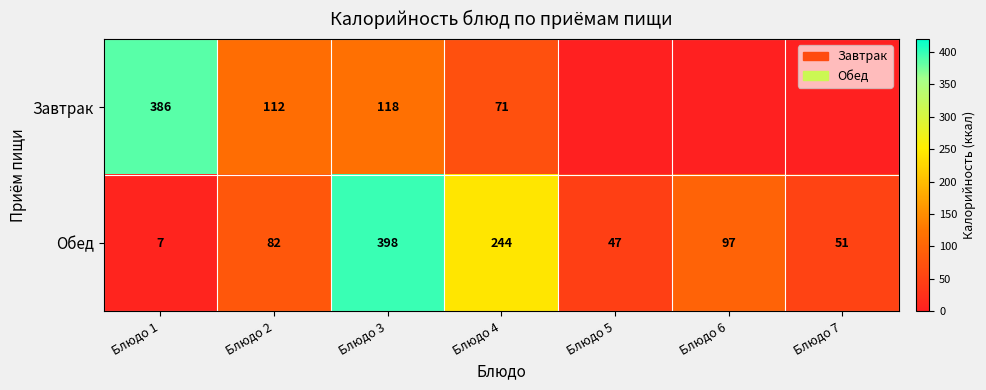

Is the value of Завтрак at Блюдо 1 greater than the value of Обед at Блюдо 7?

Yes